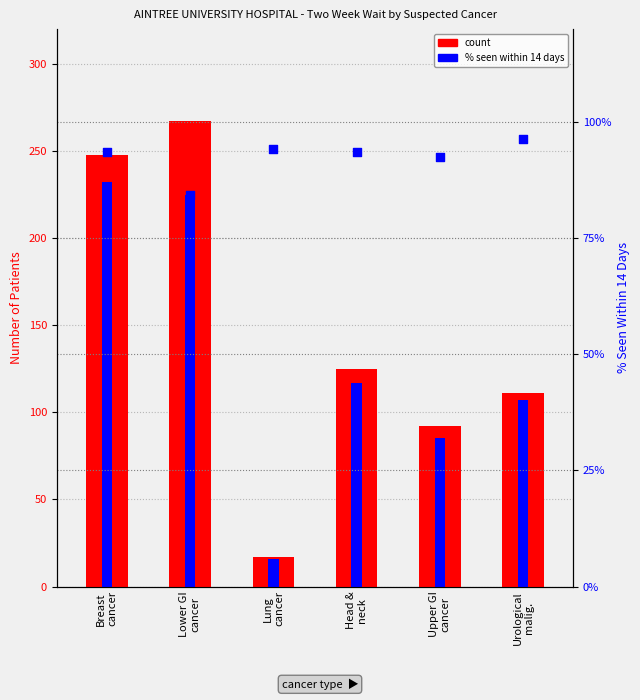

At which category is the sum across all series the highest?

Lower GI
cancer